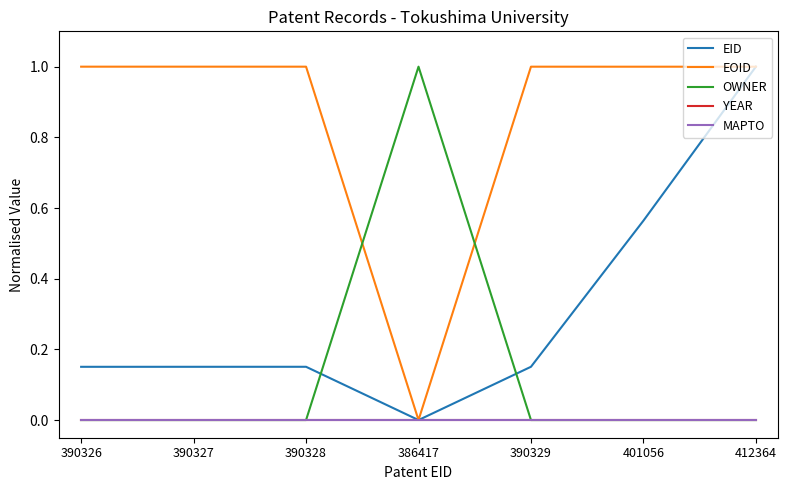

Which has a higher value, 390328 or 386417?

390328